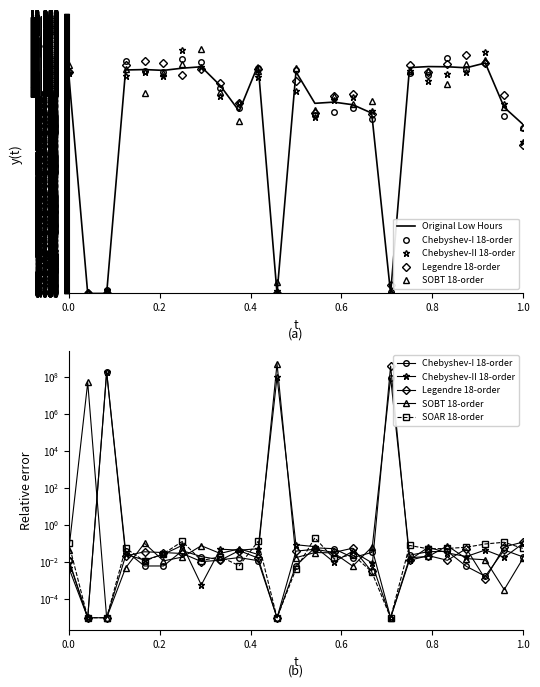

True or false: Chebyshev-I 18-order has more than 0 points higher than both neighbors.

True